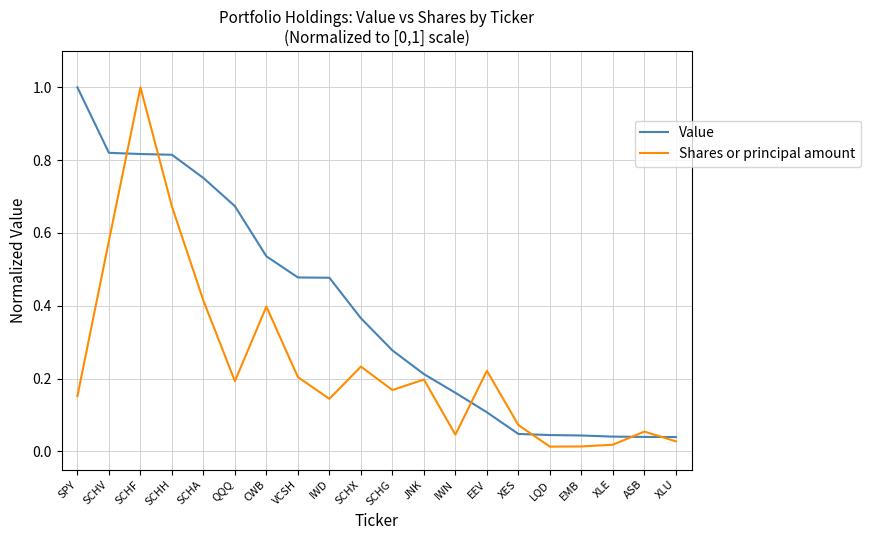

True or false: Shares or principal amount has a value of 0.3 at EEV.

False